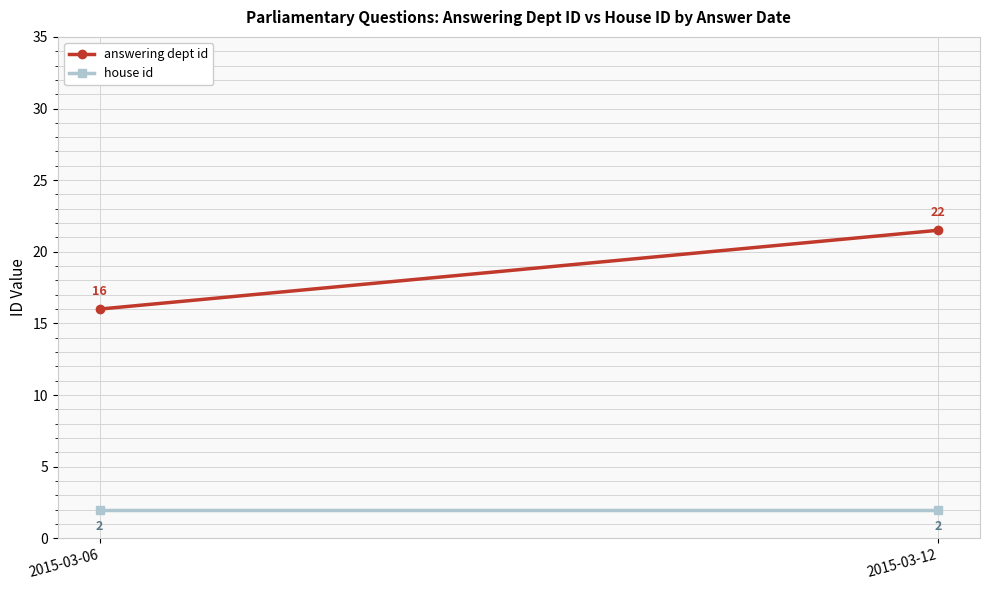

At which label does answering dept id first exceed 21?

2015-03-12